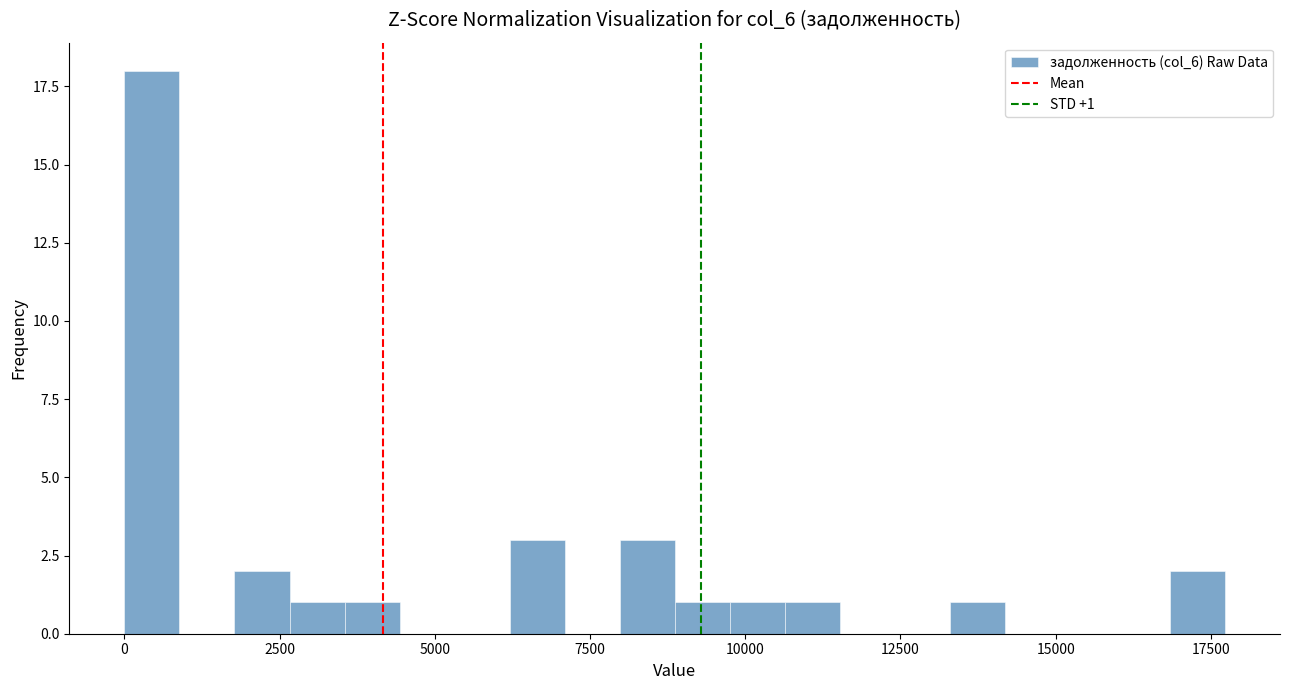

Read against the x-axis, roughly where is the centre of the tallest bar?

500